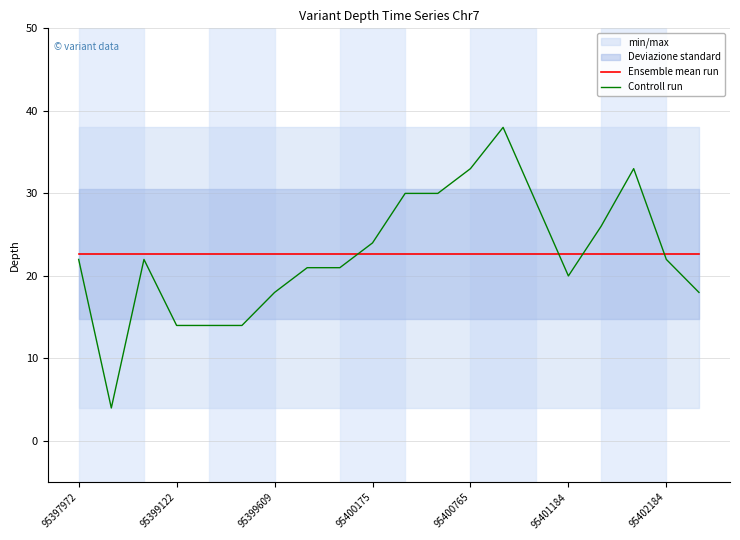

How many lines are shown in the chart?

2